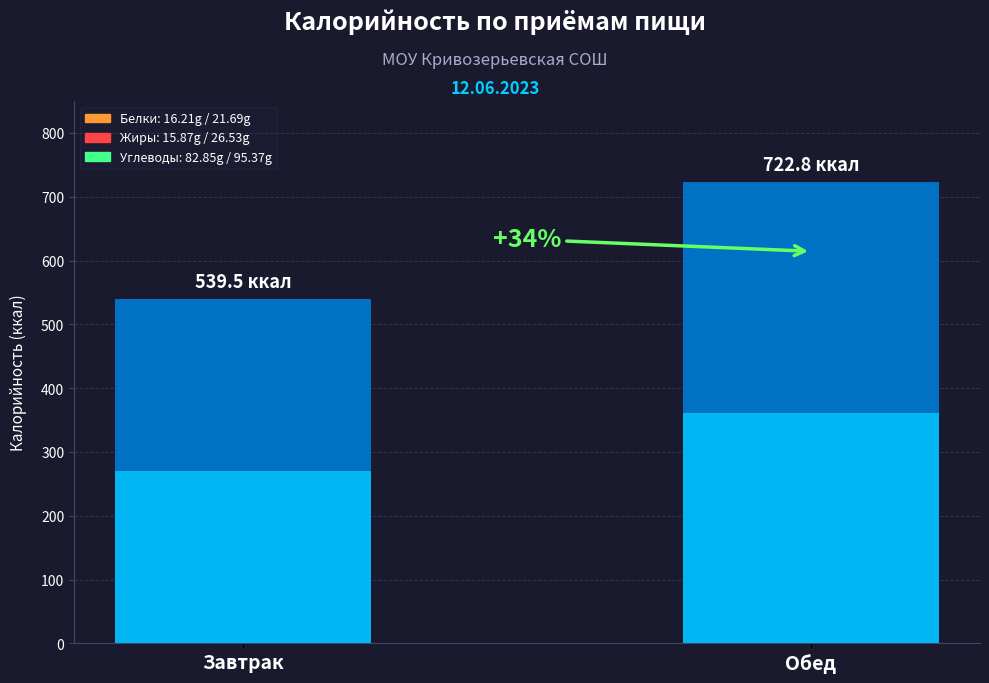

What is the label of the 1st bar from the left?

Завтрак